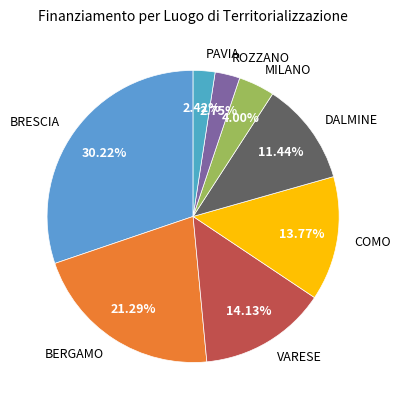

Which has a higher value, COMO or BRESCIA?

BRESCIA